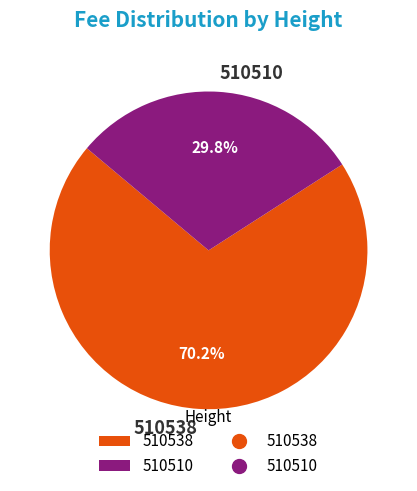

Is there any slice that represents more than half of the pie?

Yes